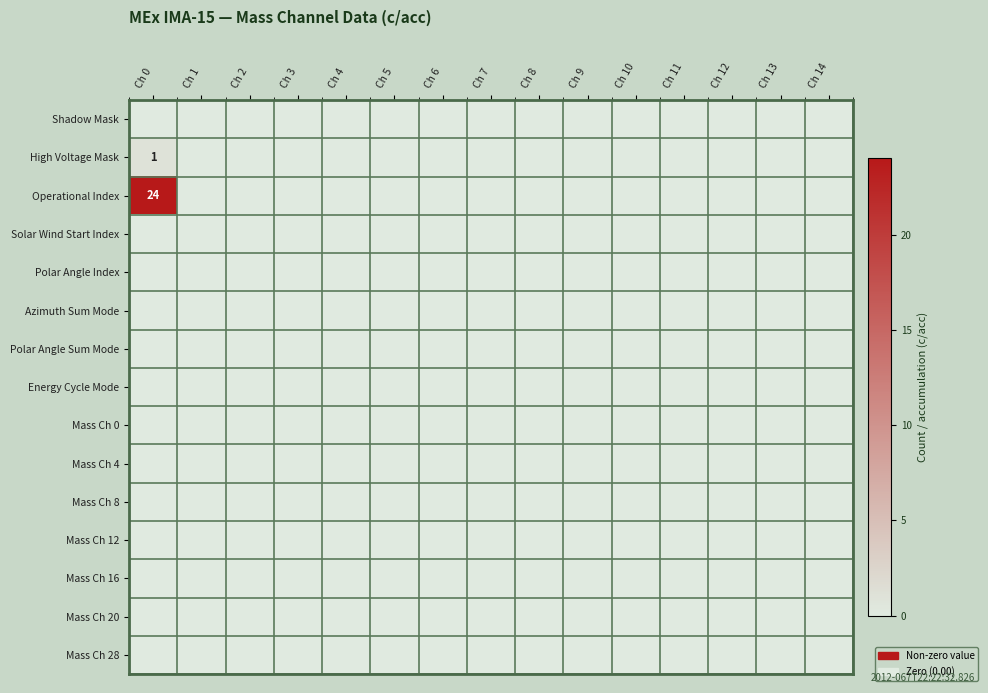

Which category has the lowest value in the High Voltage Mask series?

Ch 1